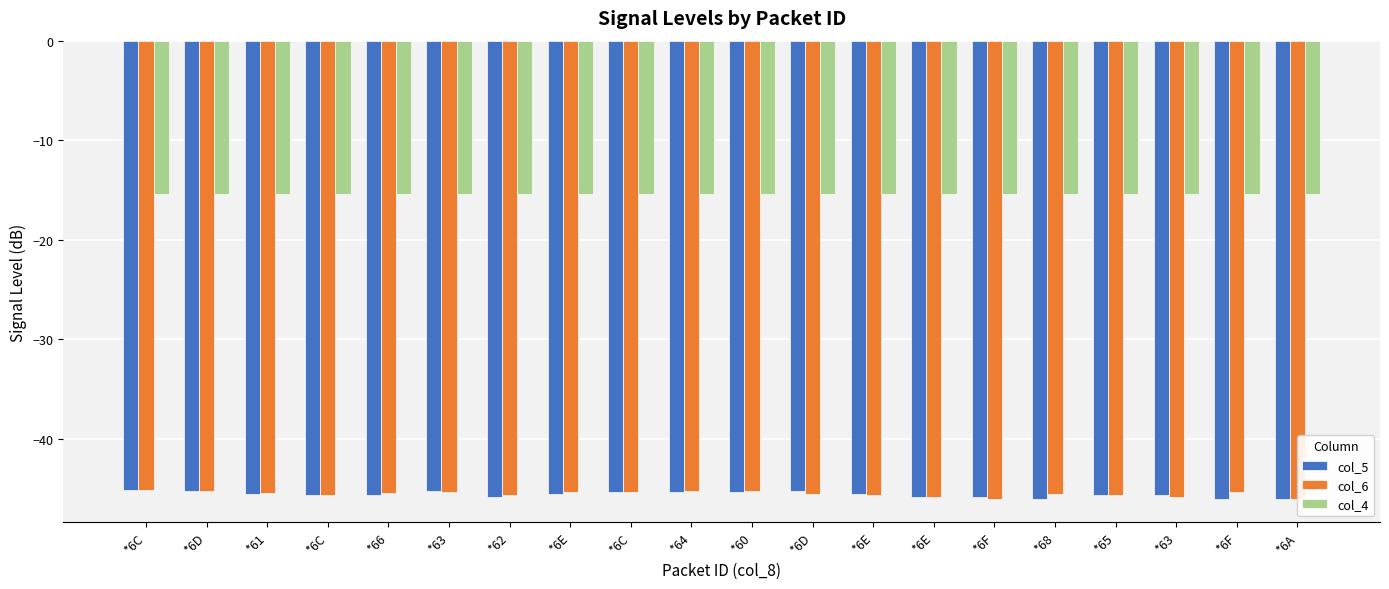

What are all the series names shown in the legend?

col_5, col_6, col_4